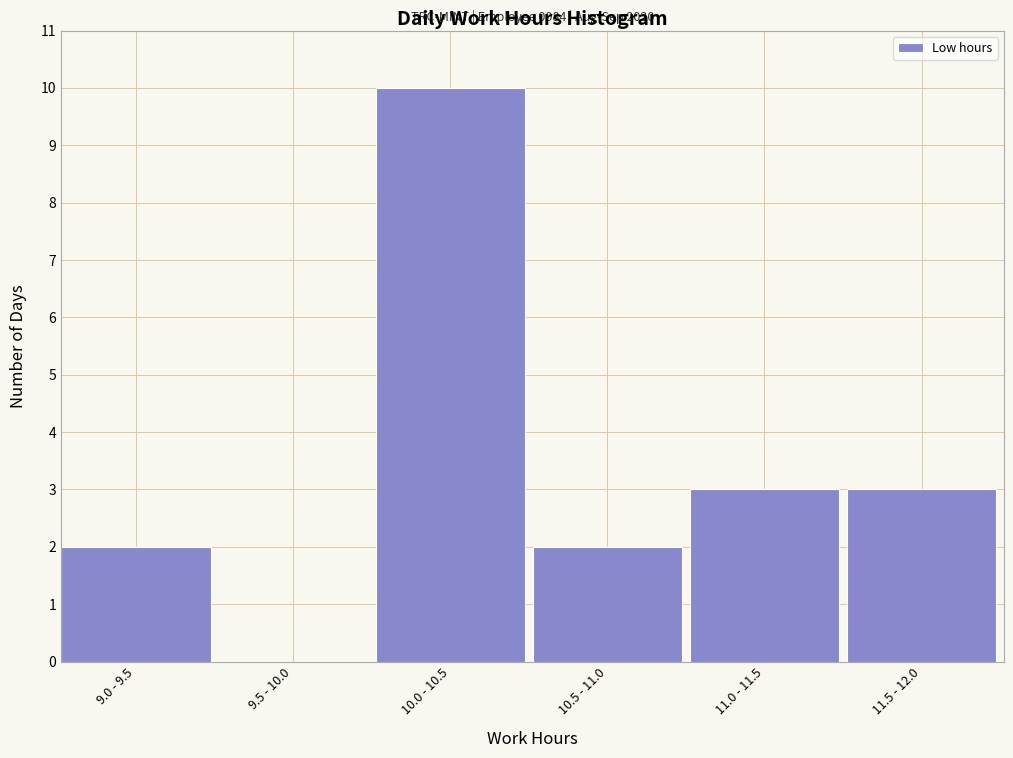

Reading left to right, what are all the values shown in this chart?

9.0 - 9.5=2	9.5 - 10.0=0	10.0 - 10.5=10	10.5 - 11.0=2	11.0 - 11.5=3	11.5 - 12.0=3